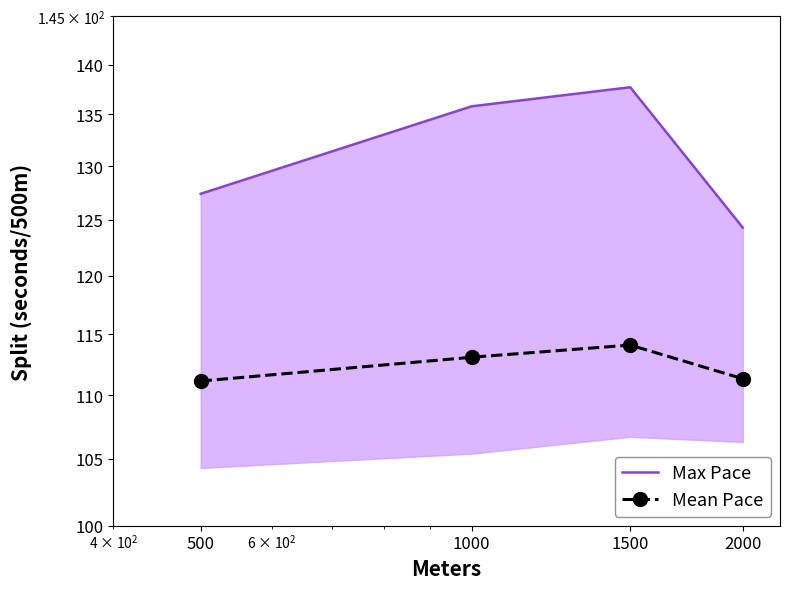

How many interior local peaks does the Mean Pace series have?

1